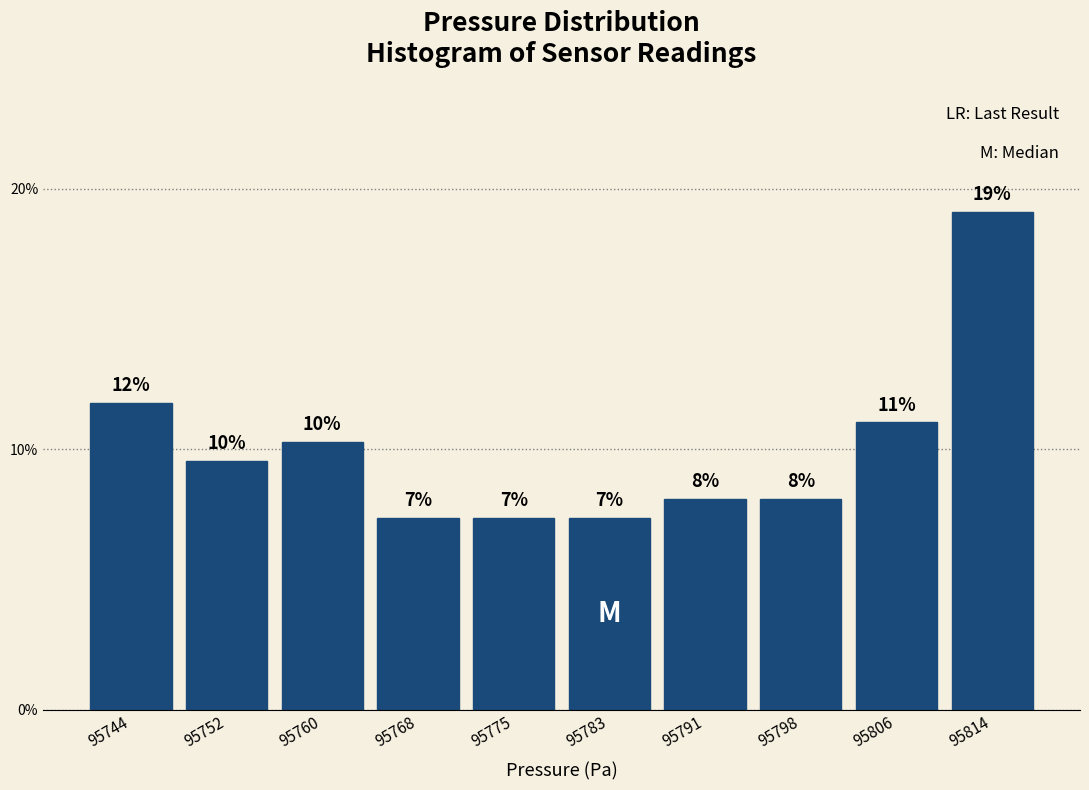

Are the bars horizontal?

No